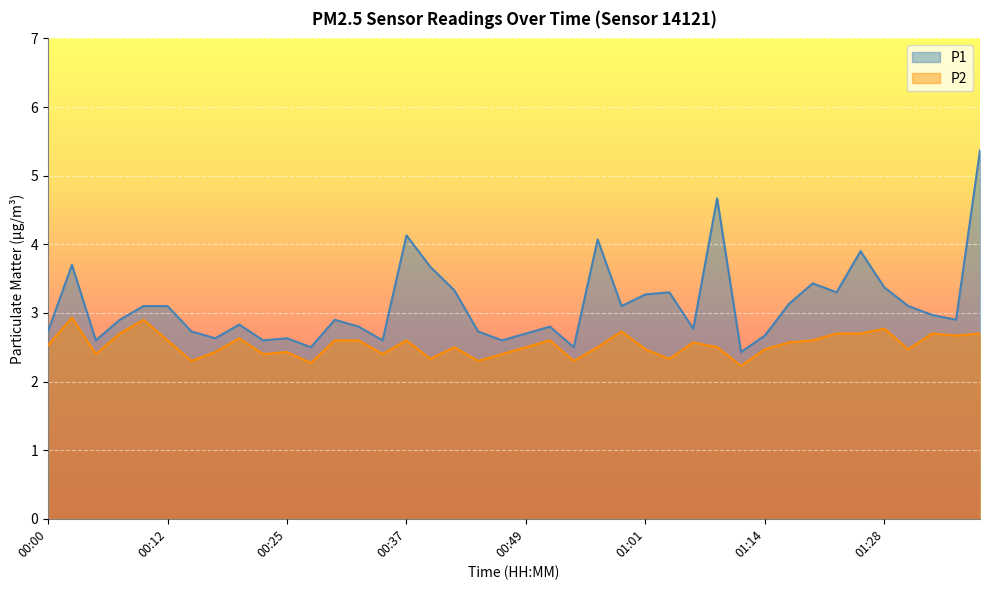

True or false: P2 and P1 cross at least once.

False